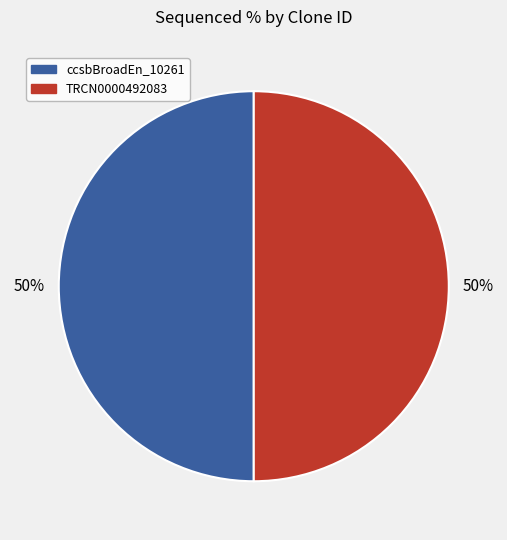

What is the ratio of the value at ccsbBroadEn_10261 to the value at TRCN0000492083?

1.0